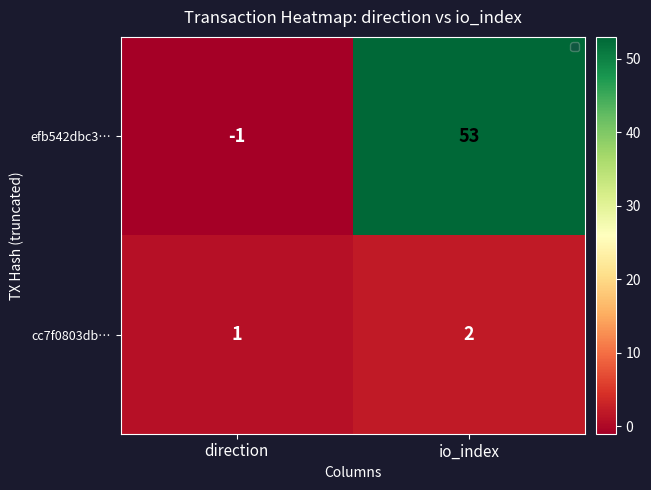

Which label corresponds to the largest value in the chart?

io_index